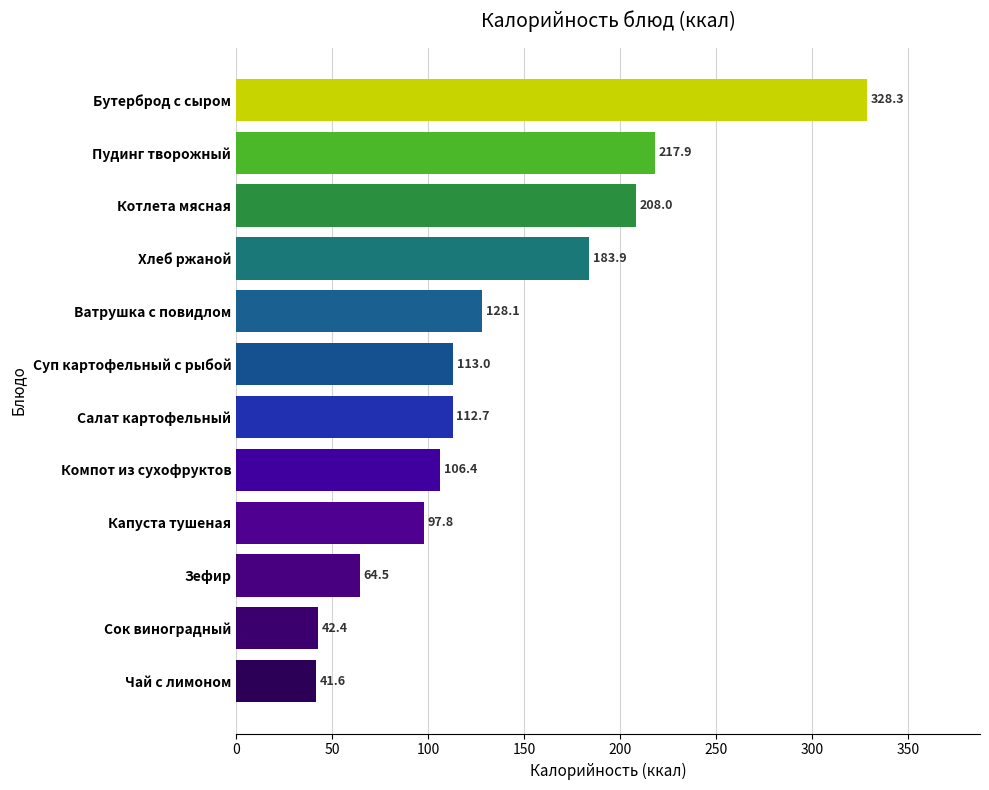

How many series are shown in this chart?

1